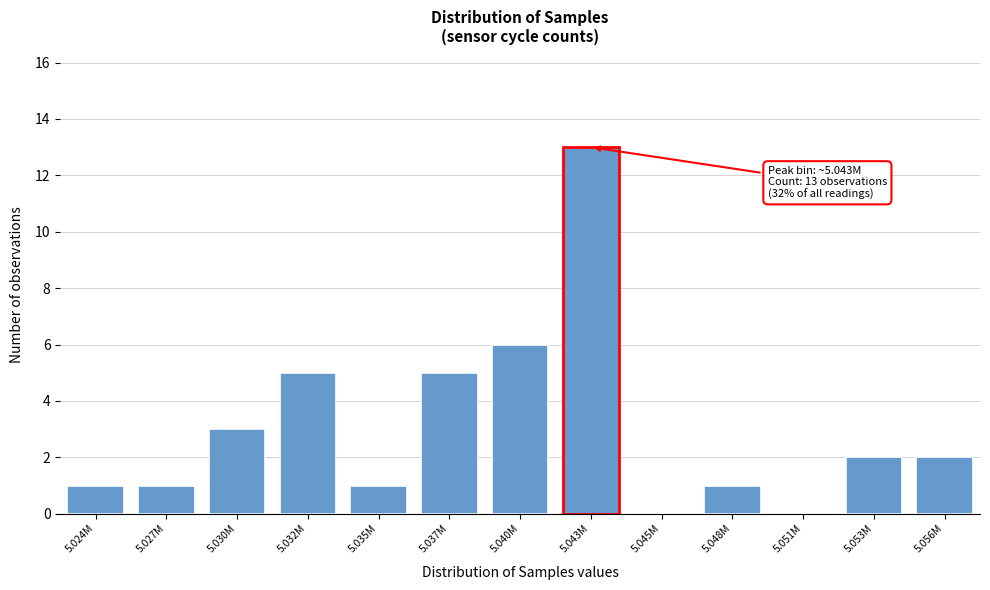

Reading left to right, transcribe all the data shown in this chart.

5.024M=1	5.027M=1	5.030M=3	5.032M=5	5.035M=1	5.037M=5	5.040M=6	5.043M=13	5.045M=0	5.048M=1	5.051M=0	5.053M=2	5.056M=2